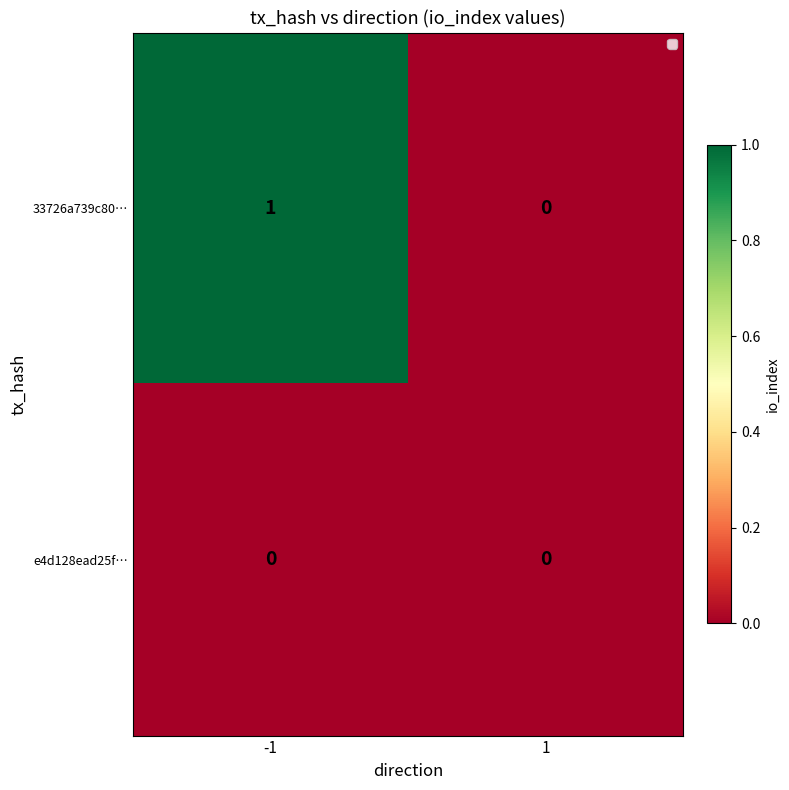

Reading right to left, extract all data points from this chart.

33726a739c80…: 1=0	-1=1
e4d128ead25f…: 1=0	-1=0